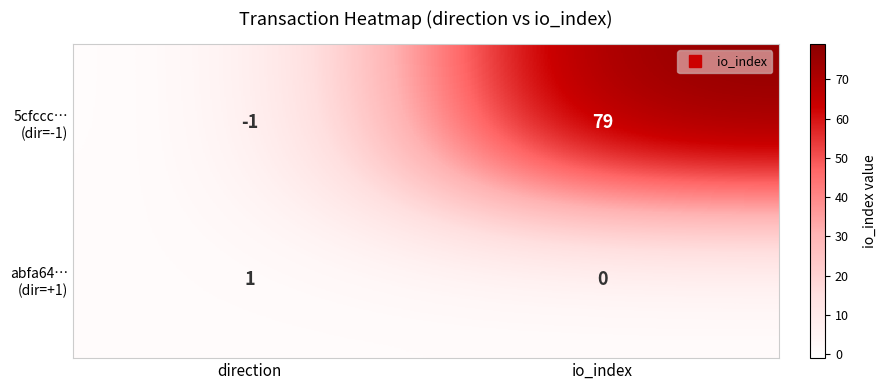

At which category is the sum across all series the highest?

io_index